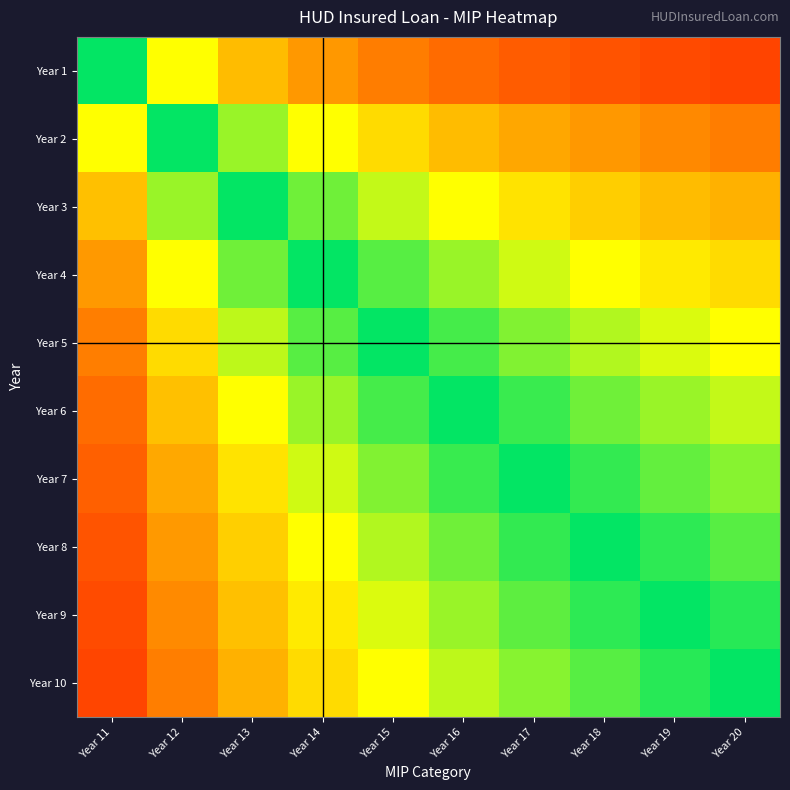

At which category does the chart reach its peak across all series?

Year 20